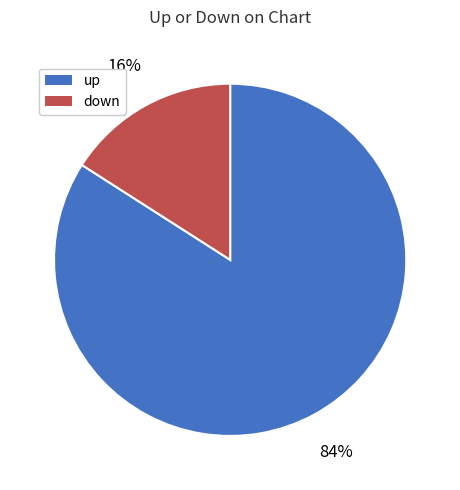

To the nearest percent, what is the average slice percentage?

50%